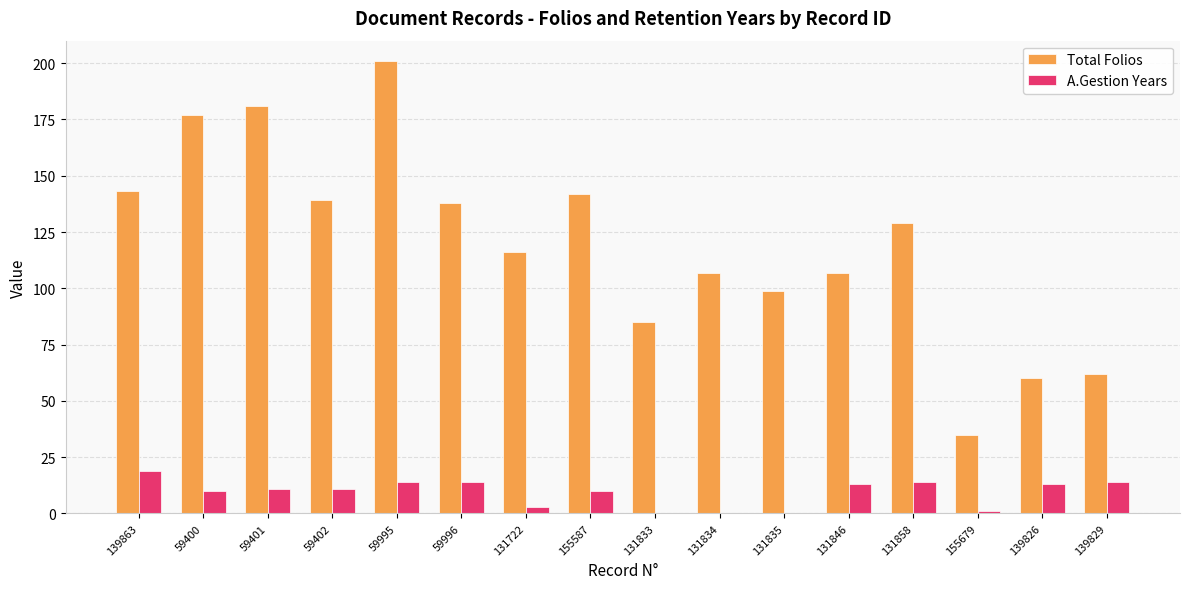

Reading right to left, list all the values displayed in this chart.

Total Folios: 139829=62	139826=60	155679=35	131858=129	131846=107	131835=99	131834=107	131833=85	155587=142	131722=116	59996=138	59995=201	59402=139	59401=181	59400=177	139863=143
A.Gestion Years: 139829=14	139826=13	155679=1	131858=14	131846=13	131835=0	131834=0	131833=0	155587=10	131722=3	59996=14	59995=14	59402=11	59401=11	59400=10	139863=19